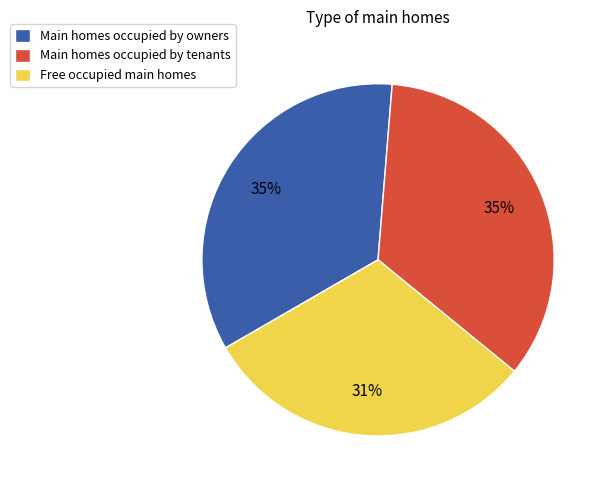

Is there any slice that represents more than half of the pie?

No